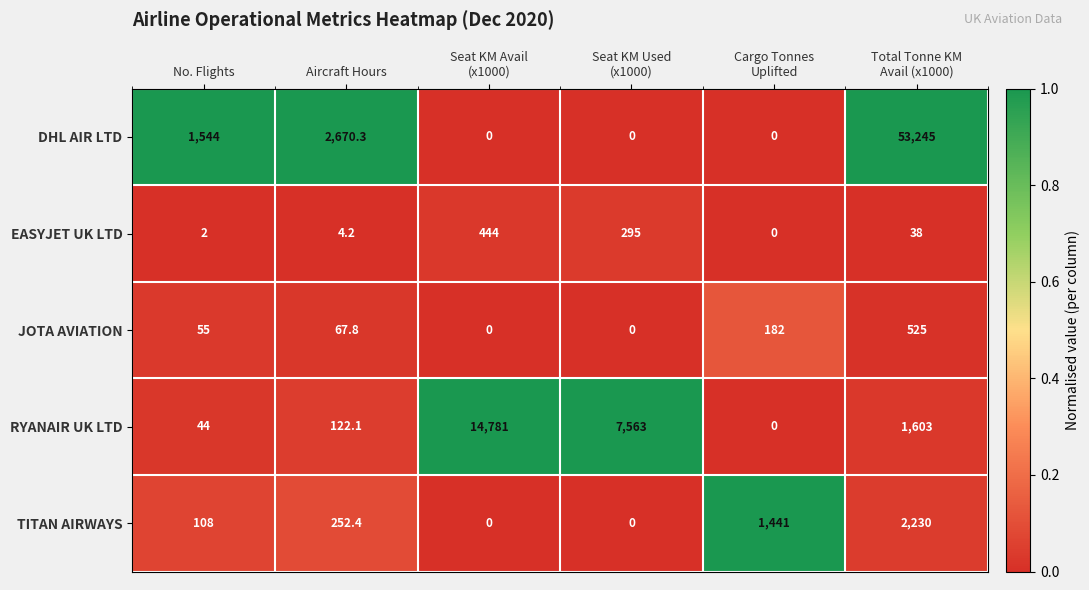

Which series changed the most between Aircraft Hours and Cargo Tonnes
Uplifted?

DHL AIR LTD